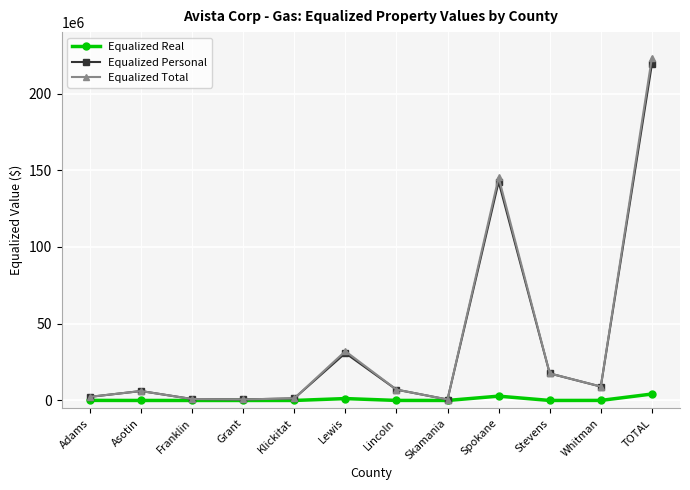

The Equalized Real series shows 0 at Grant. True or false?

True